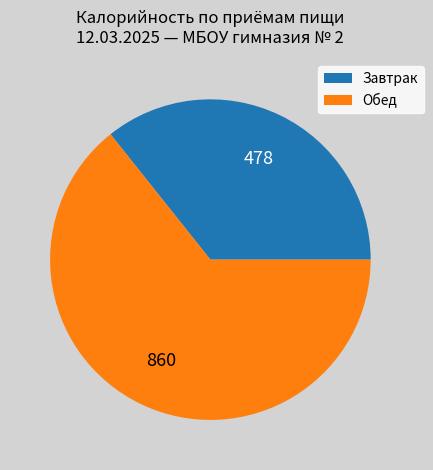

Count the number of slices in the pie.

2